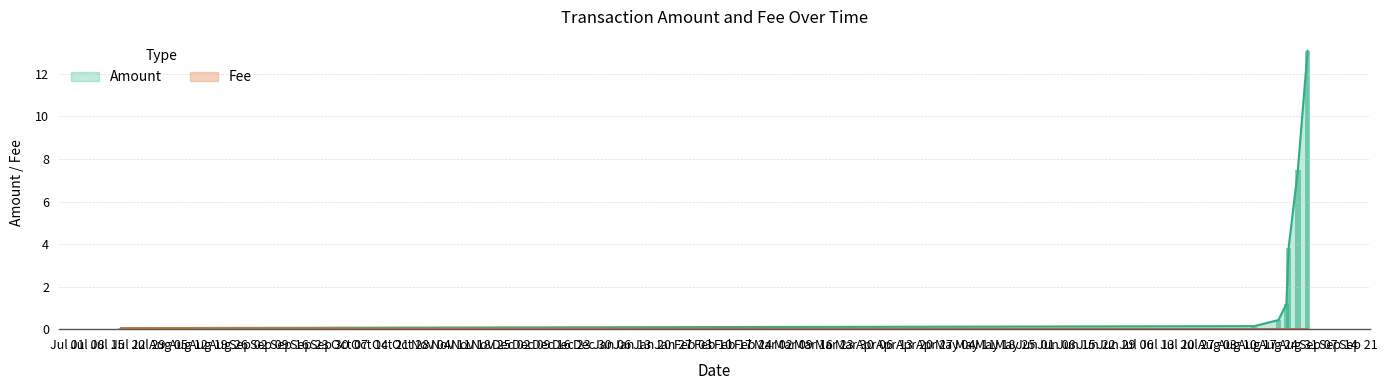

What is the sum of all Amount values?

26.2